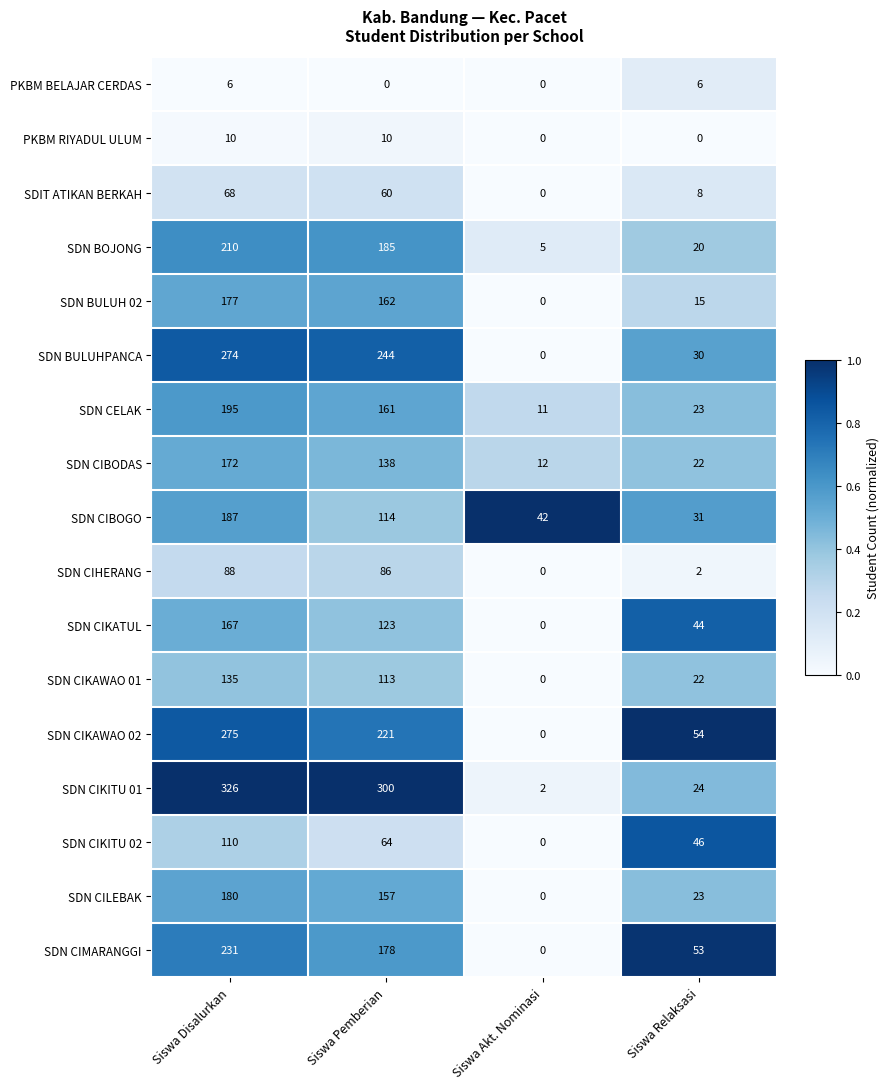

What is the total value across all series at Siswa Pemberian?

2316